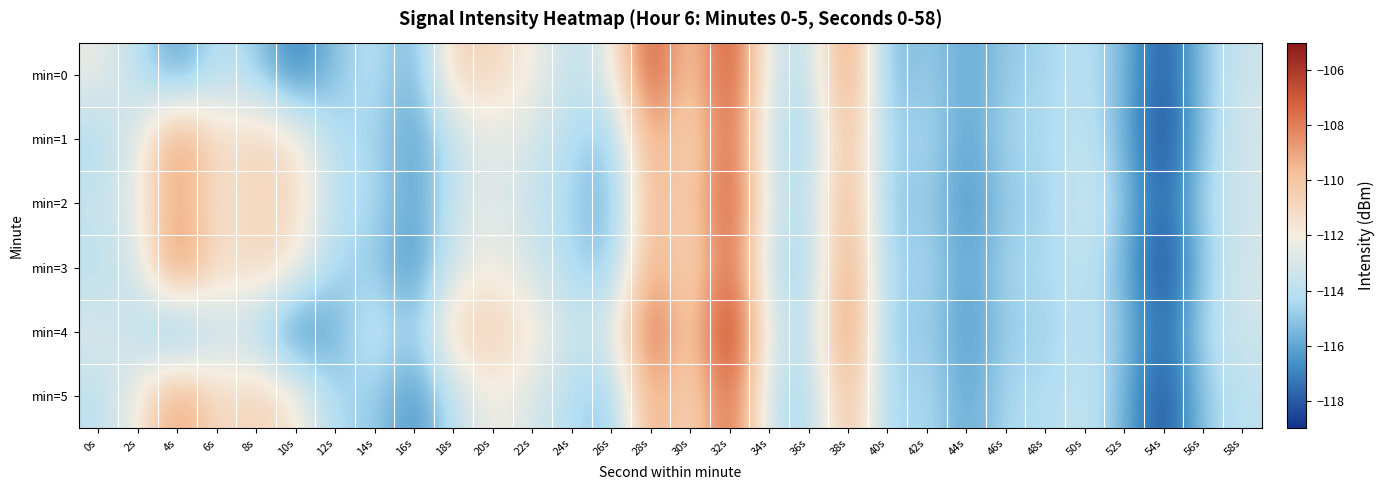

At 32s, list the series in order from smallest to largest.

min=3, min=1, min=5, min=2, min=0, min=4